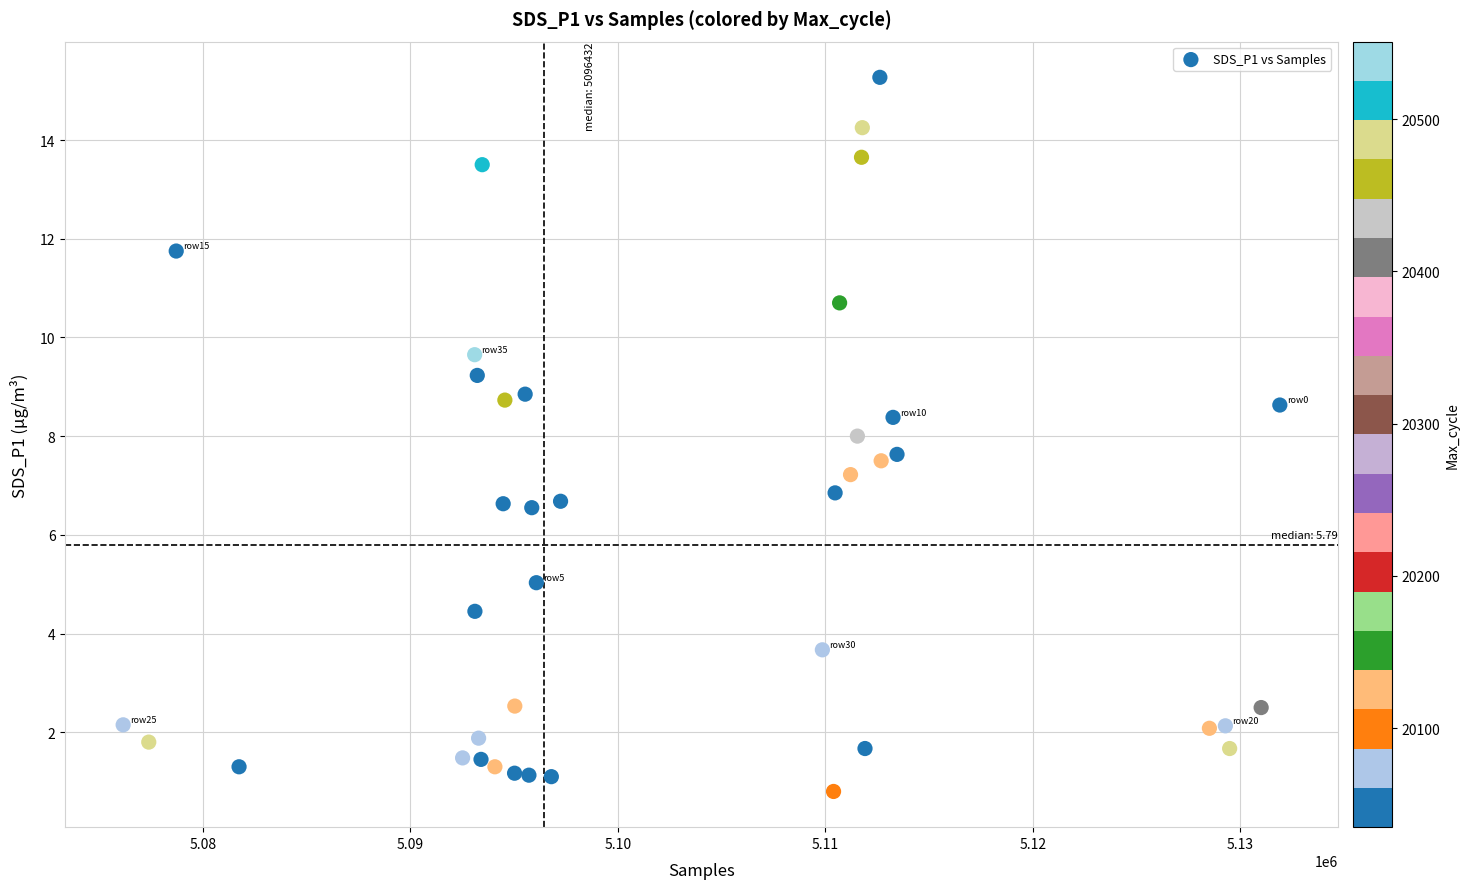

What is the range of Y values (max minus min)?

14.5